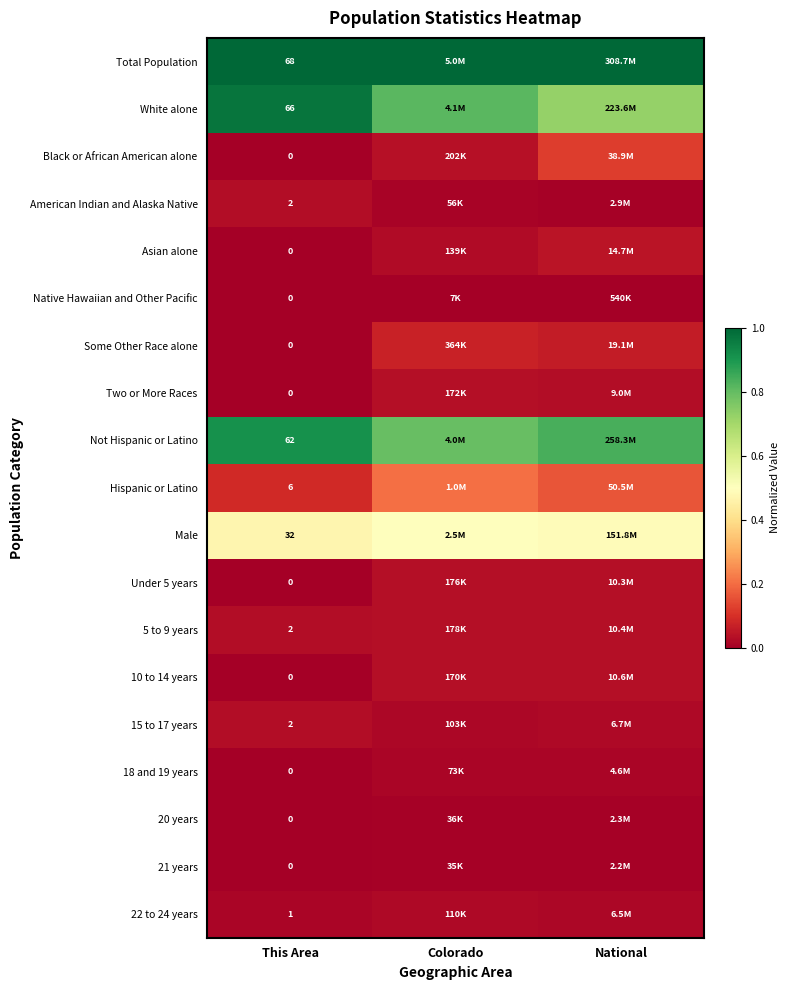

At how many categories does at least one series exceed 0?

3